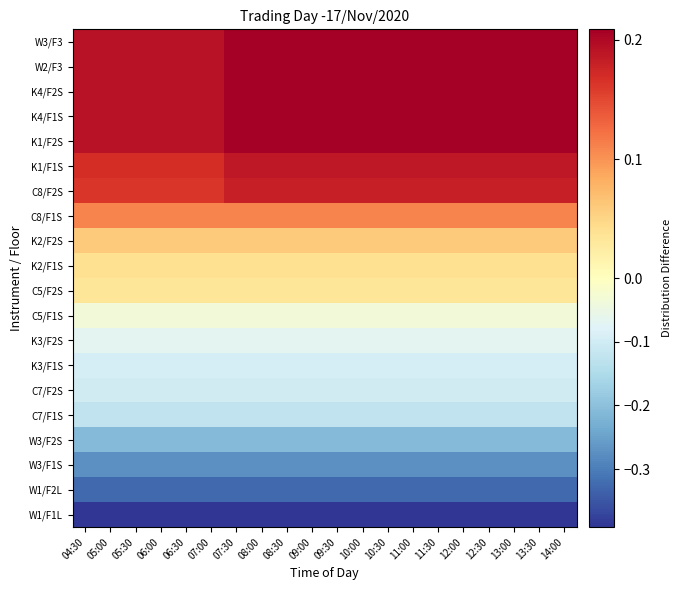

Which label corresponds to the smallest value in the chart?

04:30